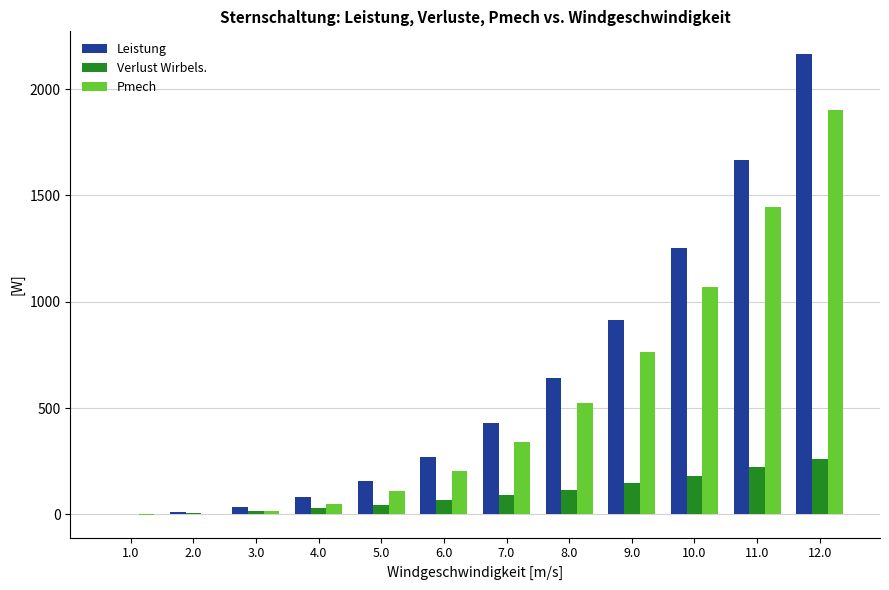

Is the value of Pmech at 8.0 greater than the value of Verlust Wirbels. at 3.0?

Yes